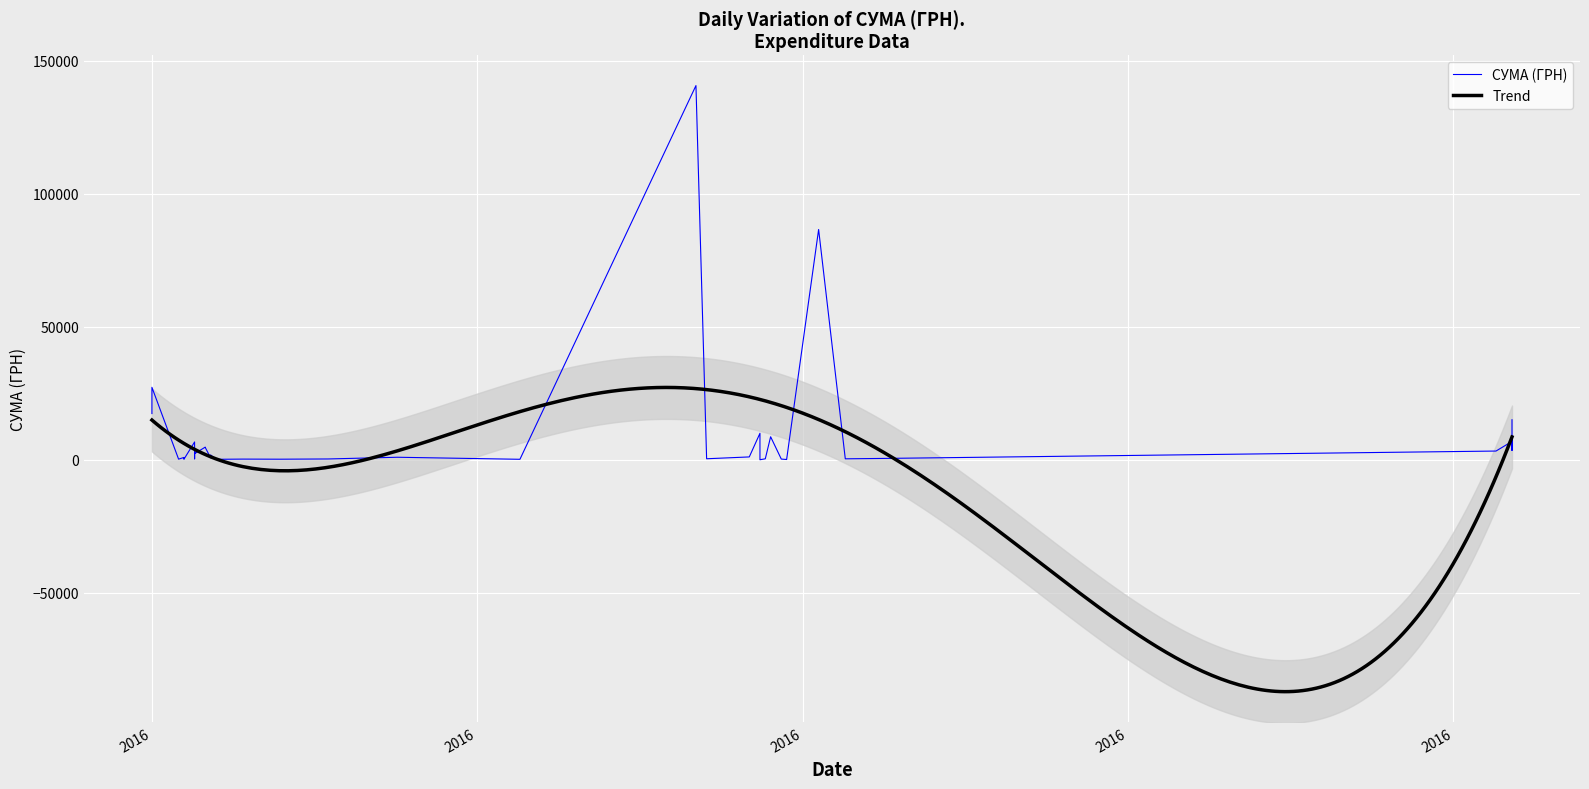

What value does the data have at 24.07.2016?

11.2